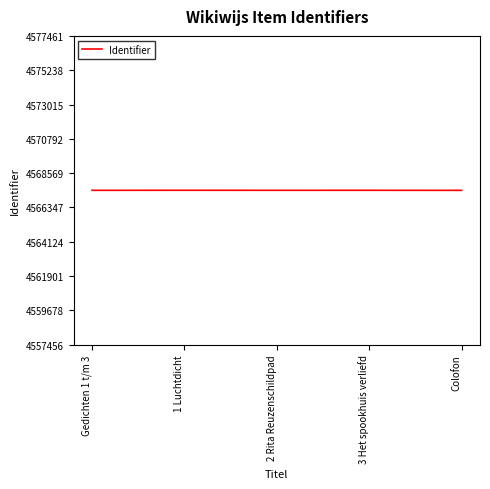

How many lines are shown in the chart?

1